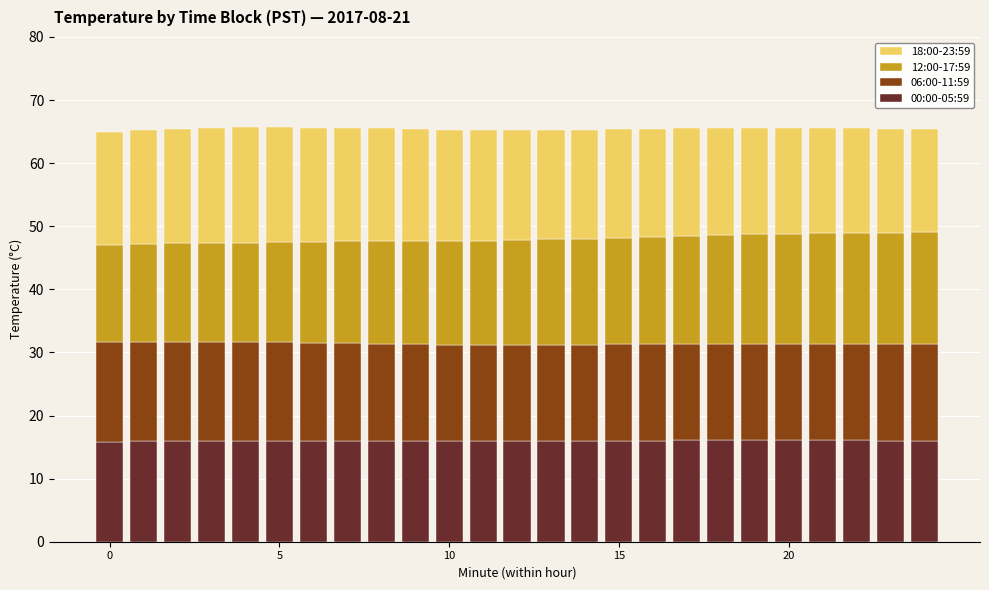

What is the sum of all 00:00-05:59 values?

399.5